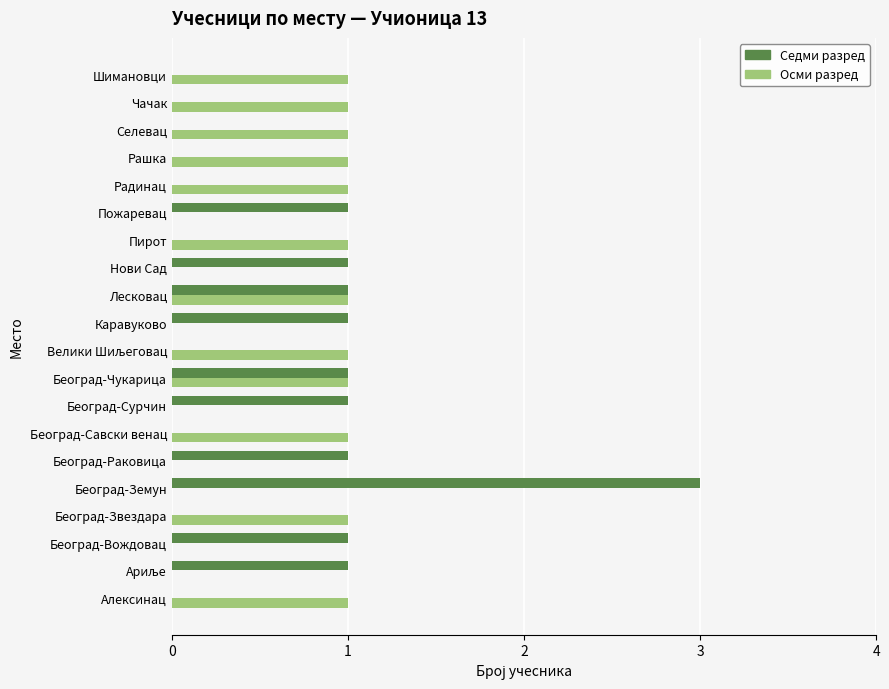

How many distinct data groups are displayed?

2